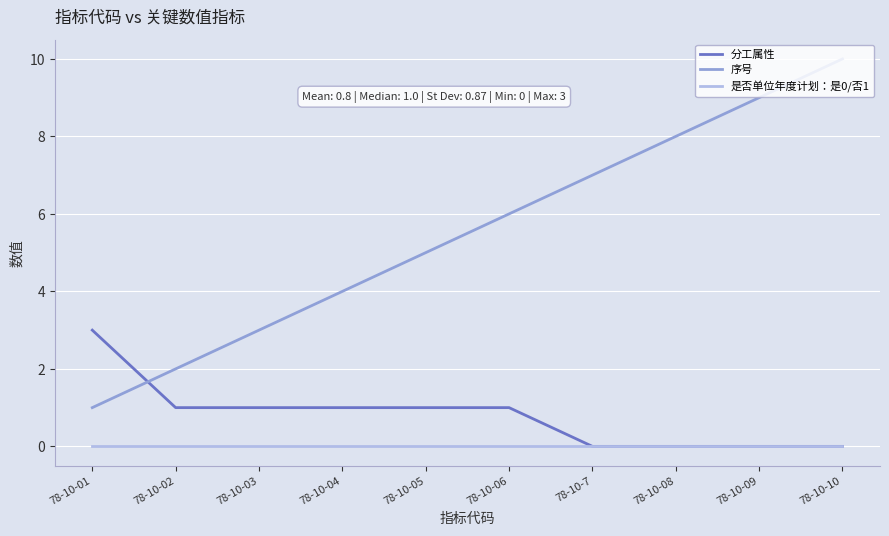

True or false: 序号 has a value of 6 at 78-10-06.

True